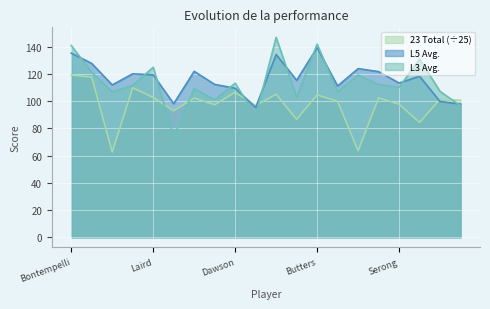

What is the sum of all L5 Avg. values?

2328.2